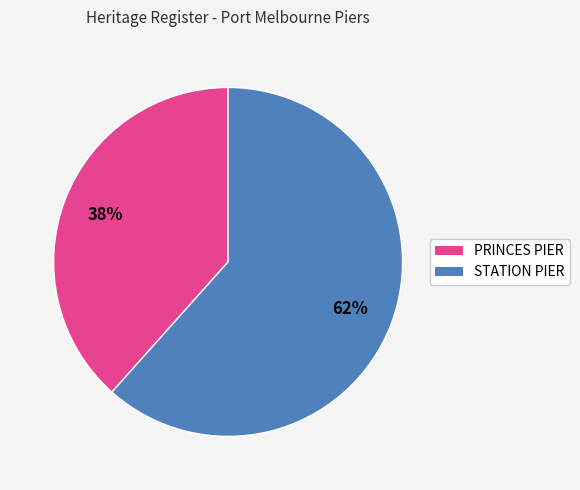

How many slices are in this pie chart?

2